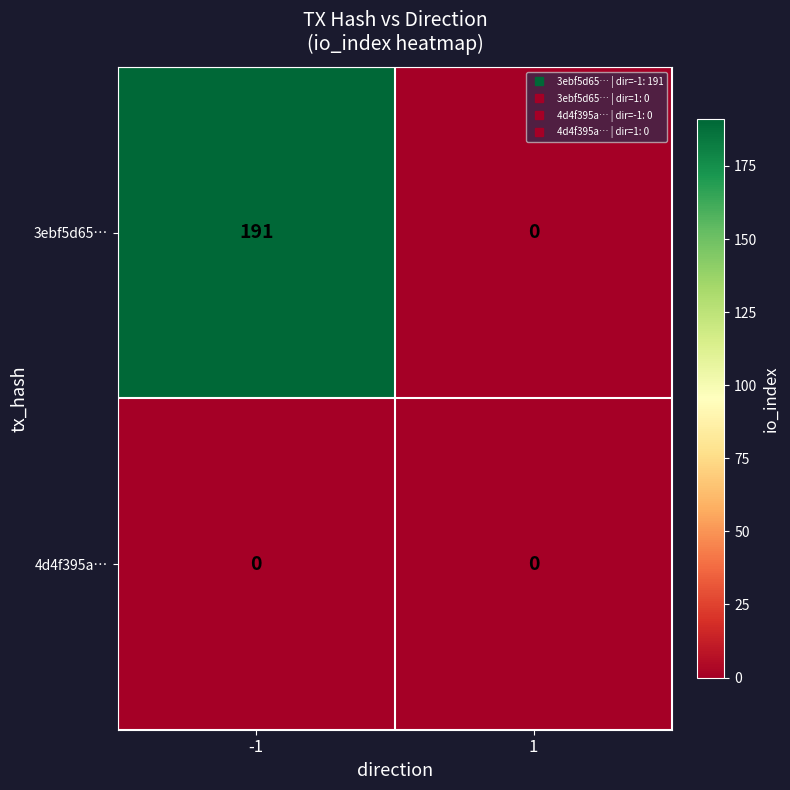

List the labels in order of 3ebf5d65… value, largest first.

-1, 1